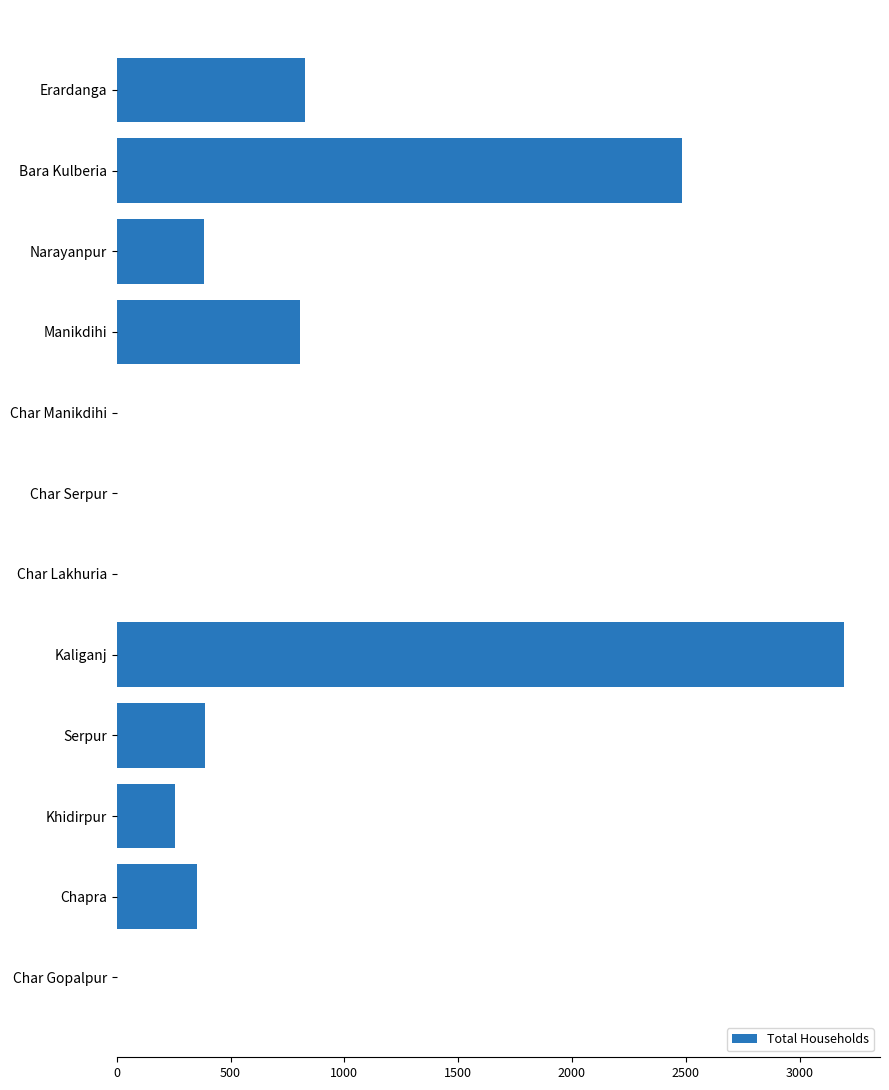

Which has a higher value, Char Gopalpur or Khidirpur?

Khidirpur